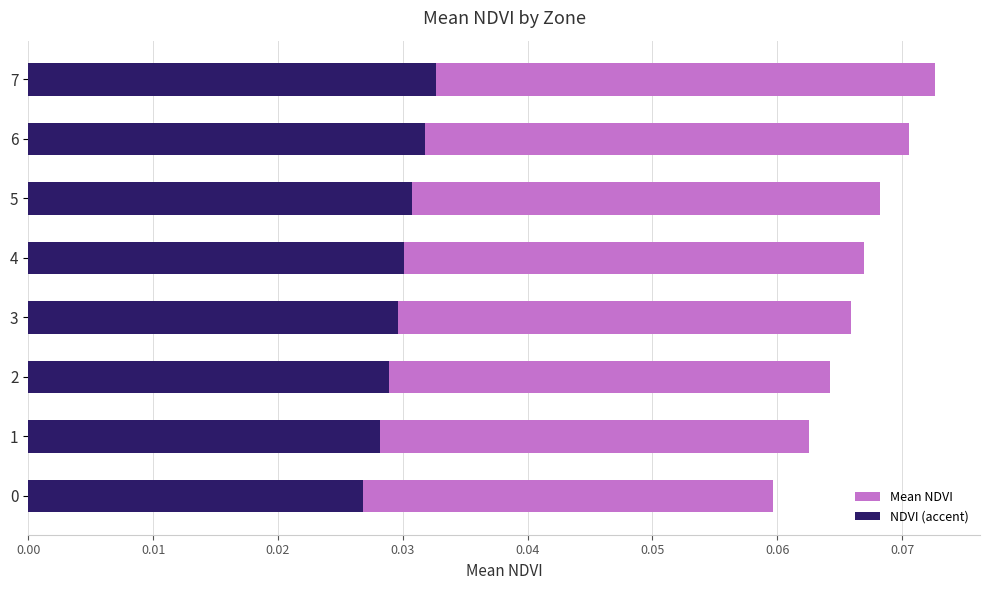

What is the total value across all series at 3?

0.1